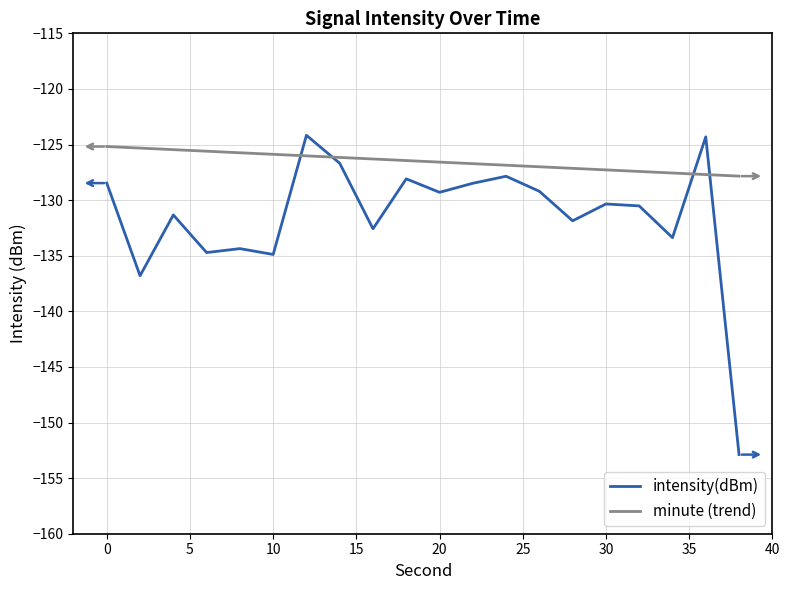

Which series has the largest range (max minus min)?

intensity(dBm)